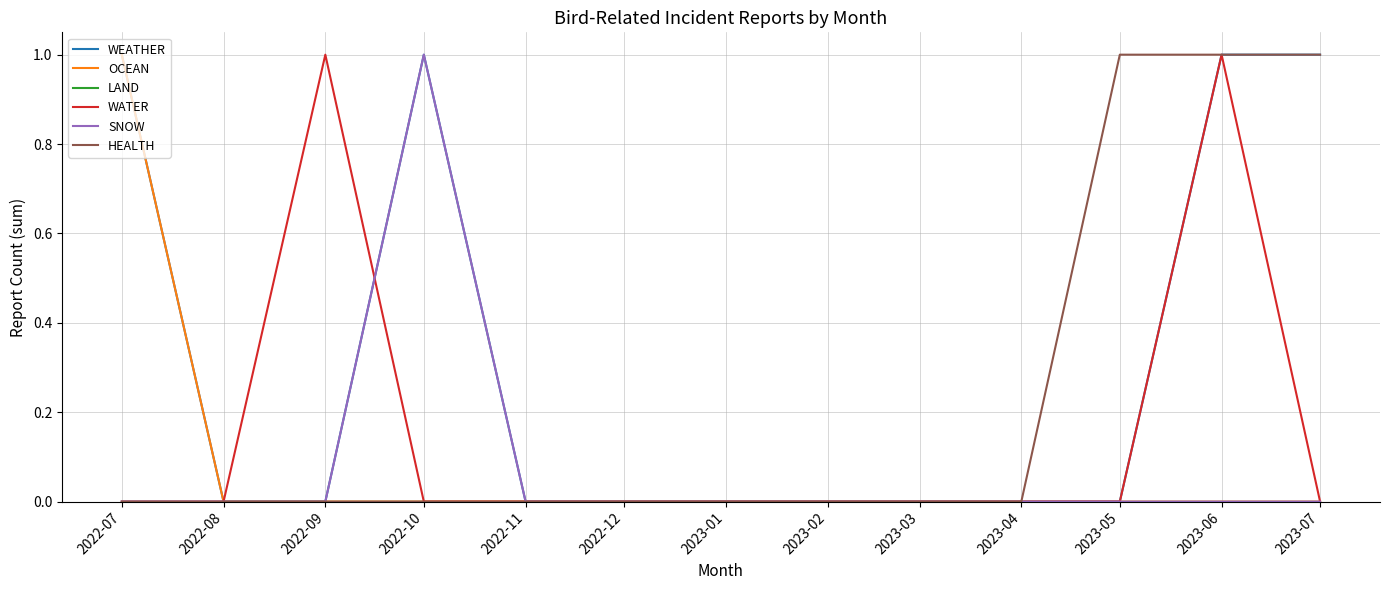

The OCEAN series shows 0 at 2022-11. True or false?

True